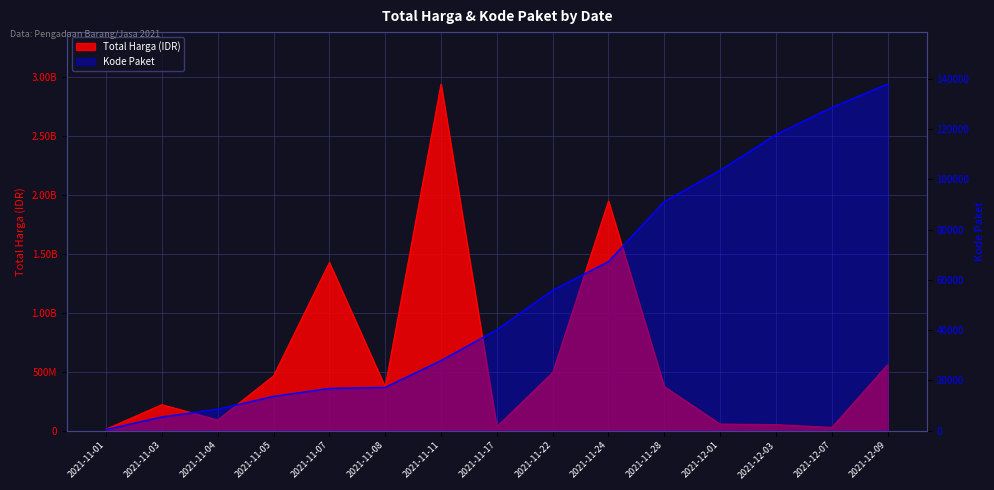

How many interior local valleys does the Total Harga series have?

4